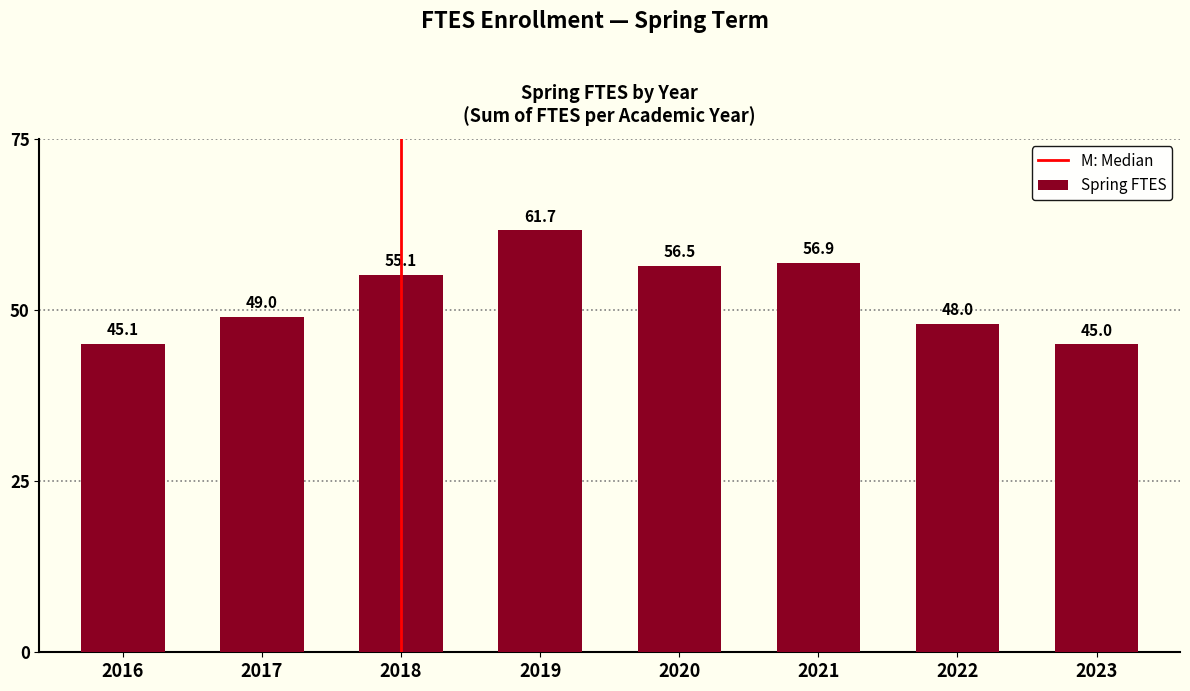

True or false: the data shows 70.3 at 2016.

False